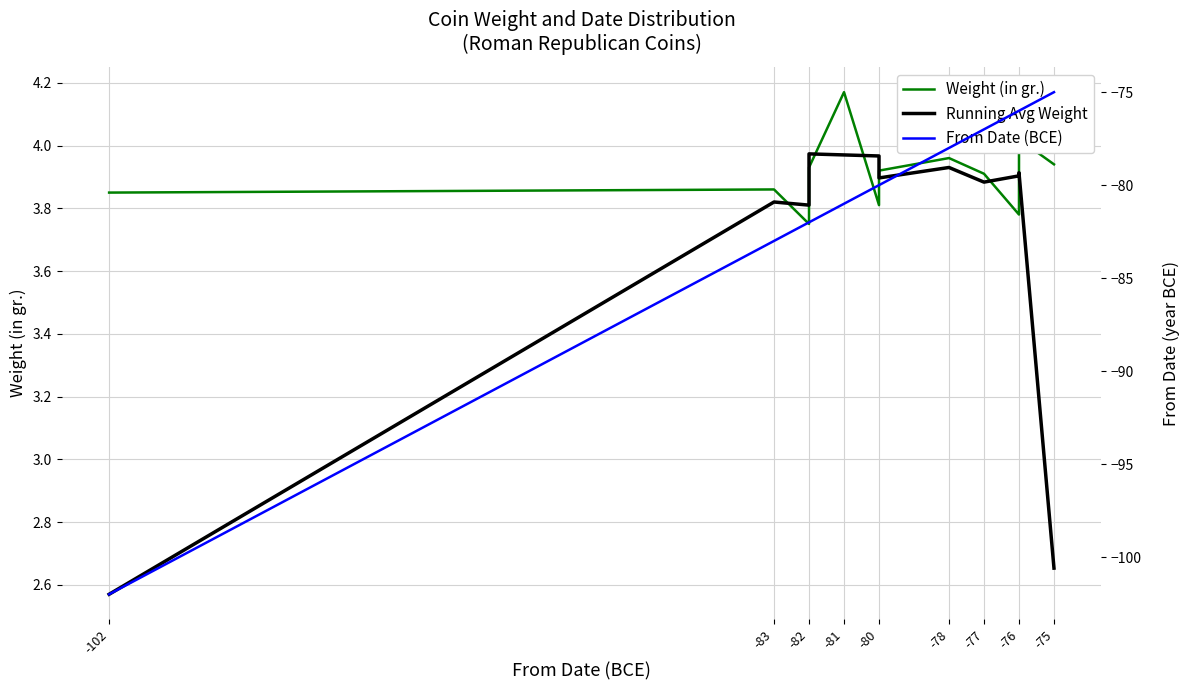

True or false: From Date (BCE) and Weight (in gr.) intersect in this chart.

False